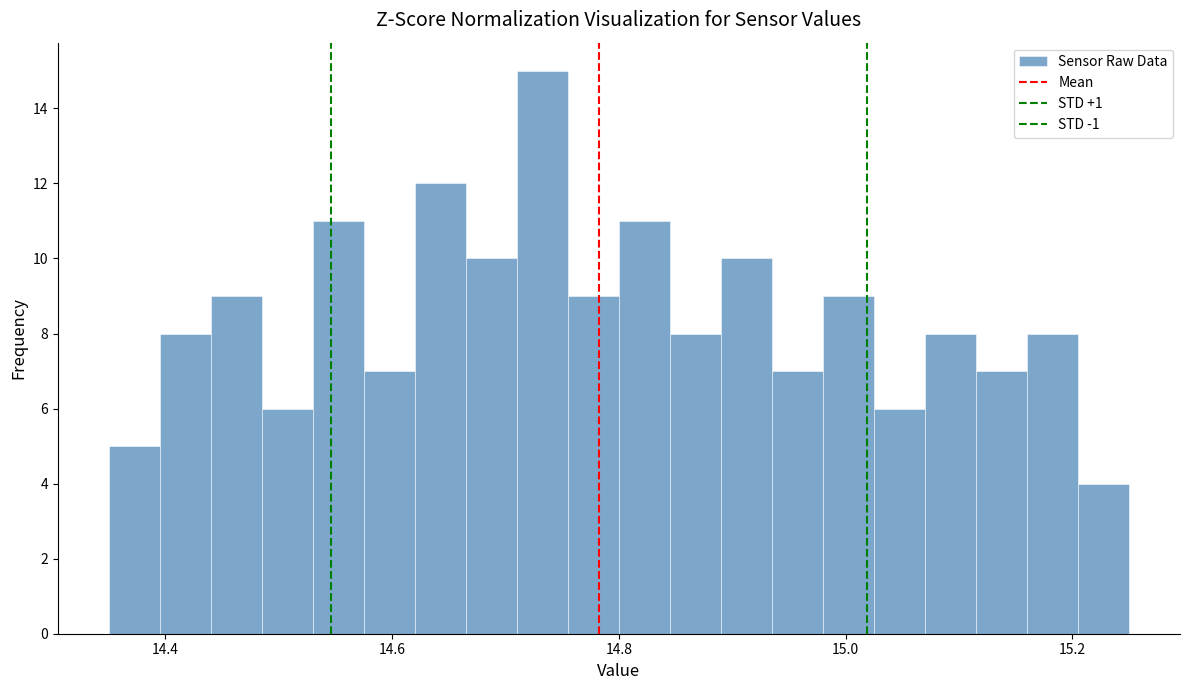

Read against the x-axis, roughly where is the centre of the tallest bar?

14.74